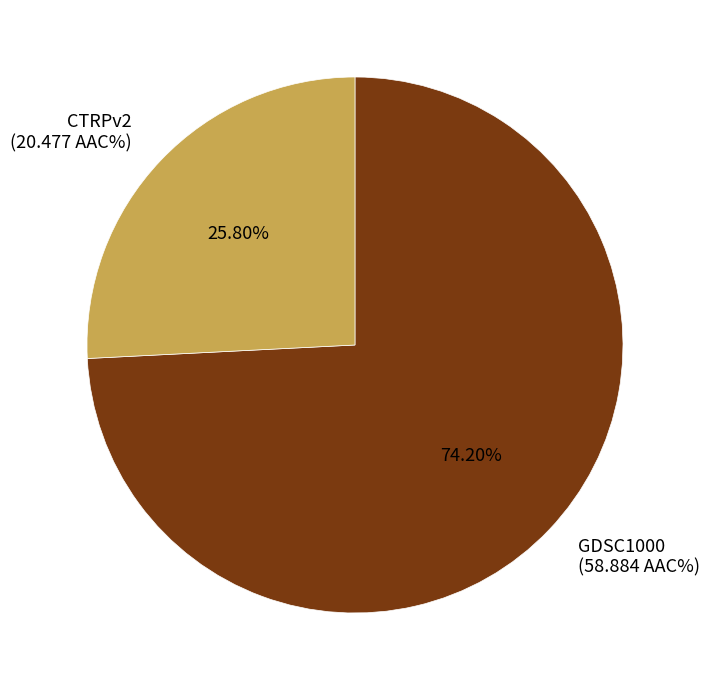

How many slices are in this pie chart?

2